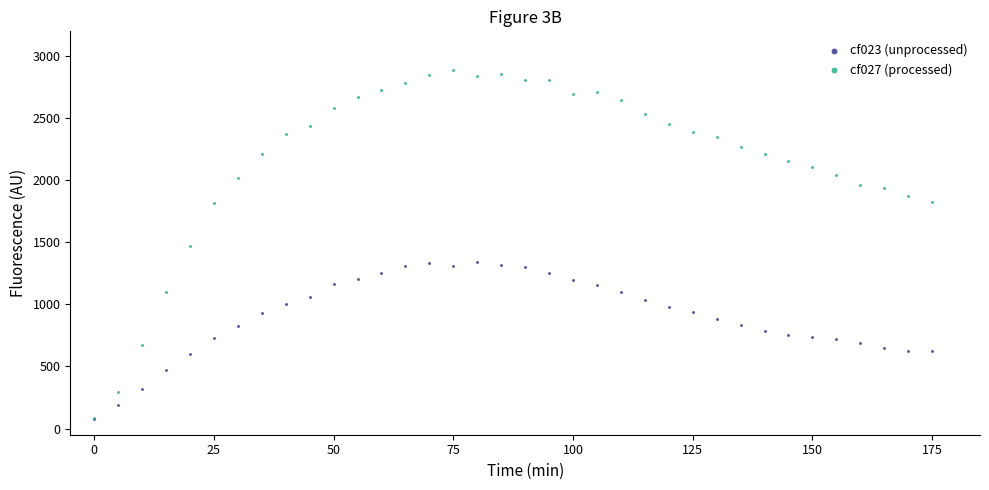

Which series reaches the maximum Y coordinate?

cf027 (processed)